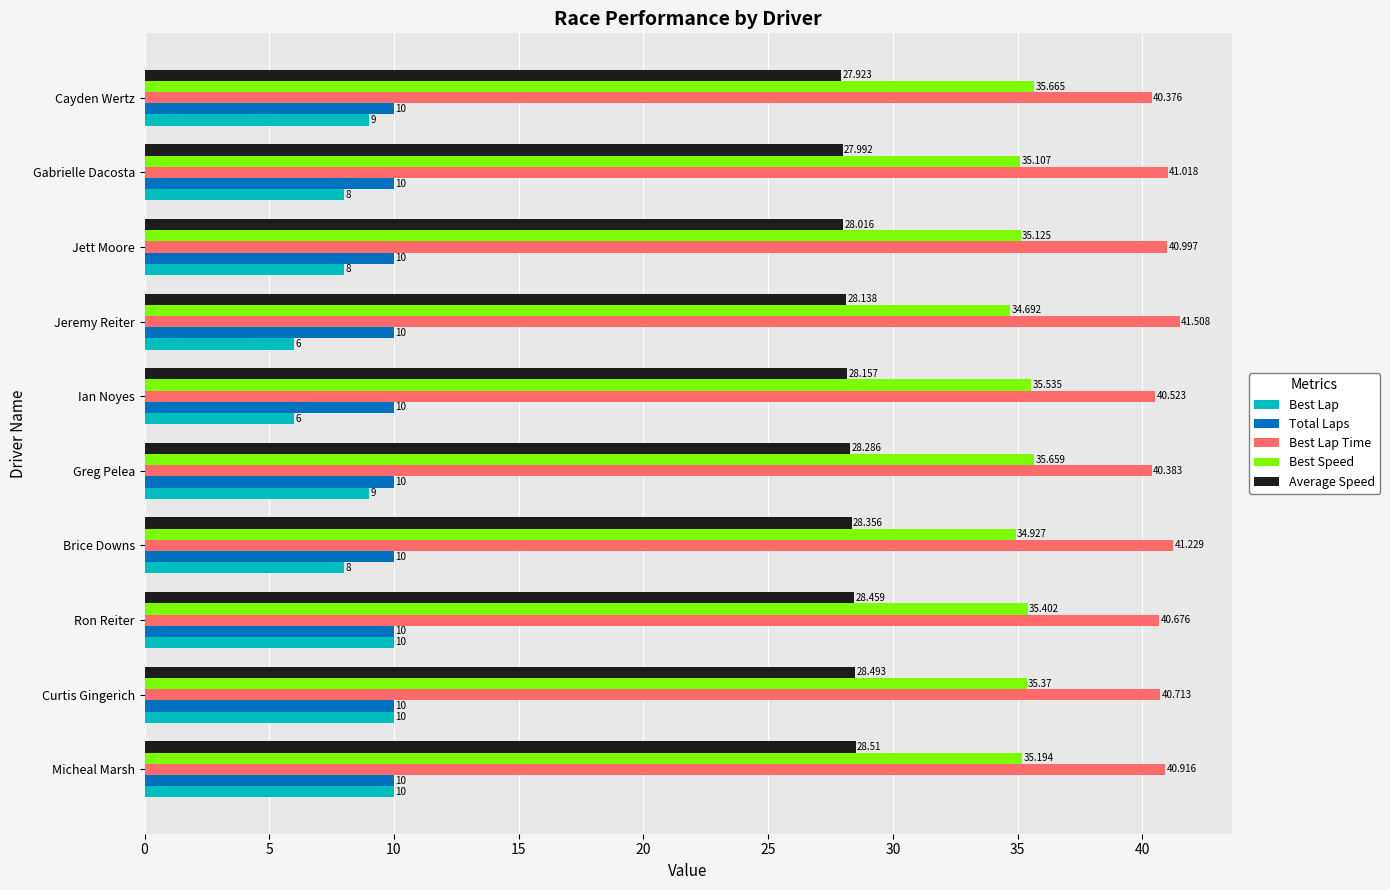

At Brice Downs, list the series in order from smallest to largest.

Best Lap, Total Laps, Average Speed, Best Speed, Best Lap Time